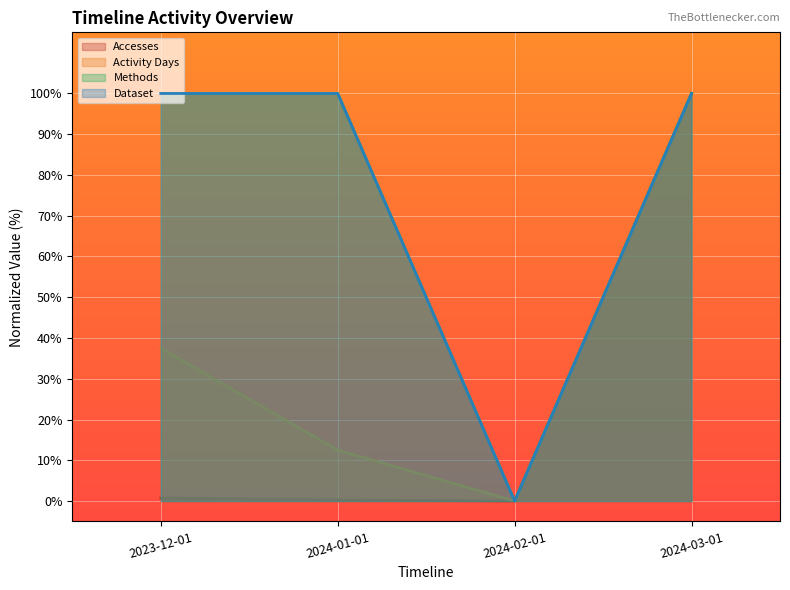

Where is the first local minimum for Activity Days?

2024-02-01